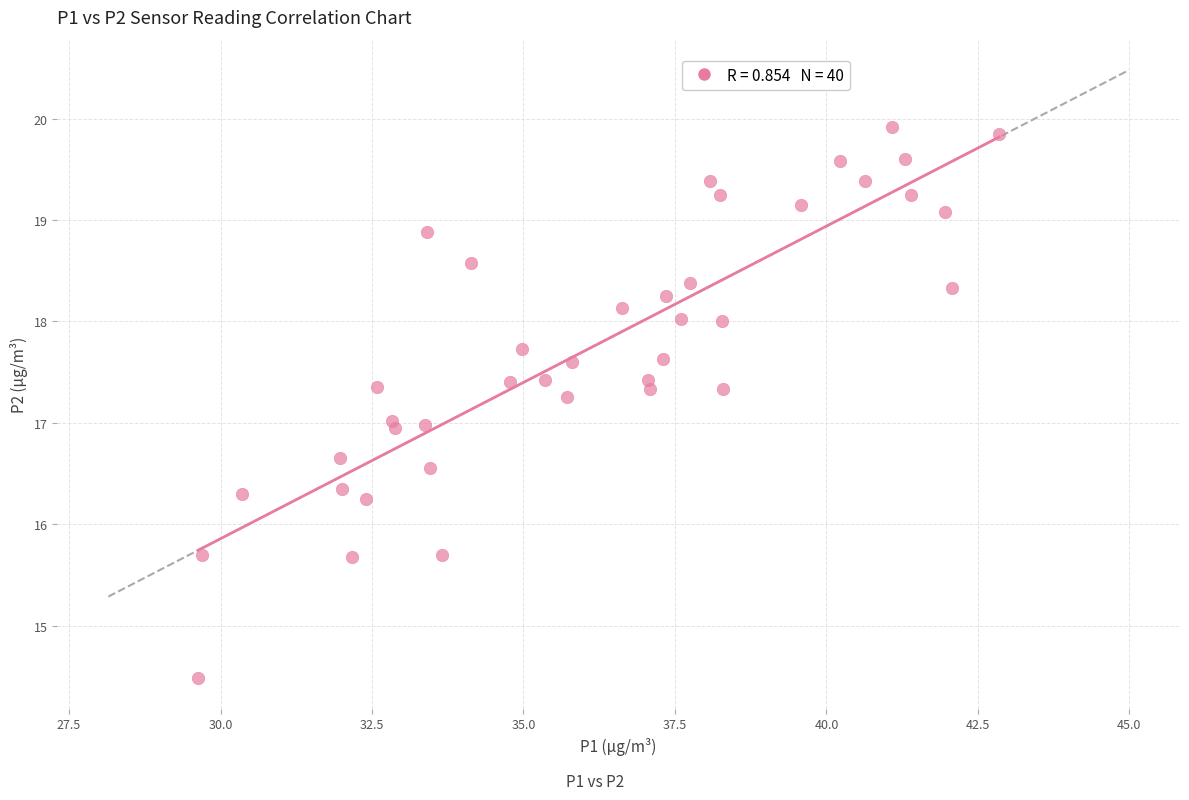

What is the range of X values (max minus min)?

13.2